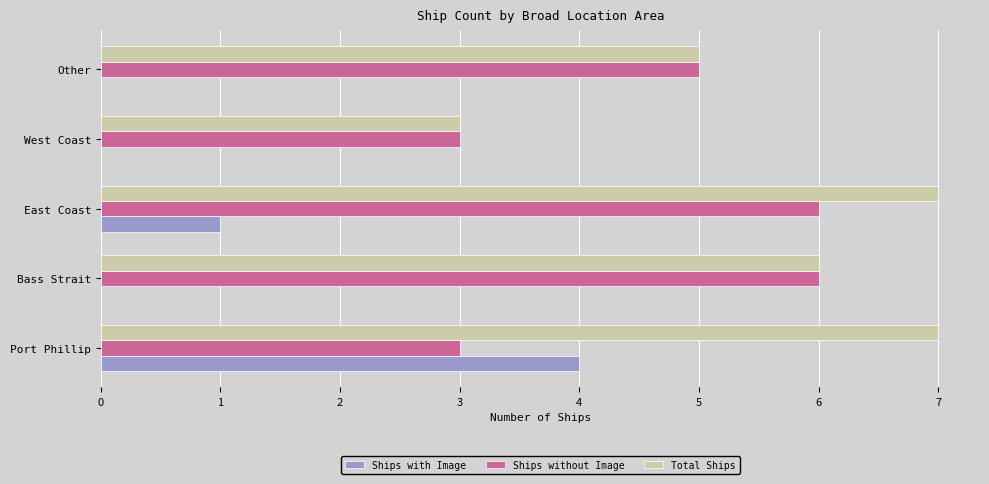

What is the total value across all series at East Coast?

14